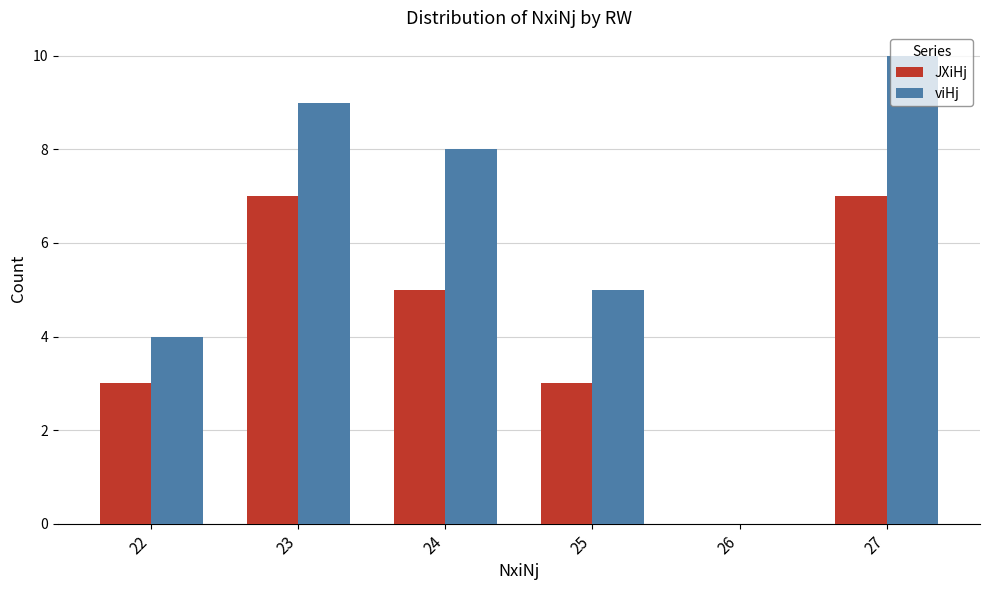

At which label does JXiHj first exceed 5?

23